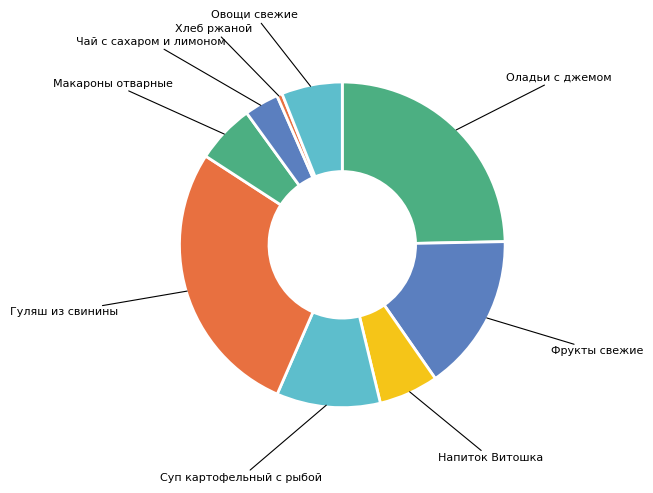

What is the smallest slice in the pie chart?

Хлеб ржаной